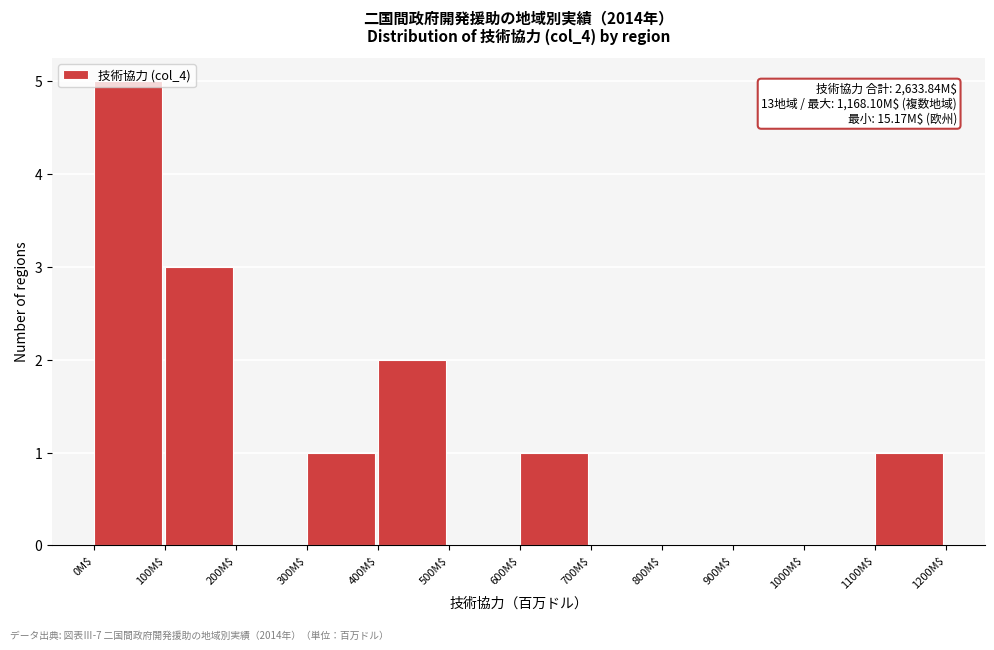

Which range on the x-axis has the tallest bar?

0 to 100